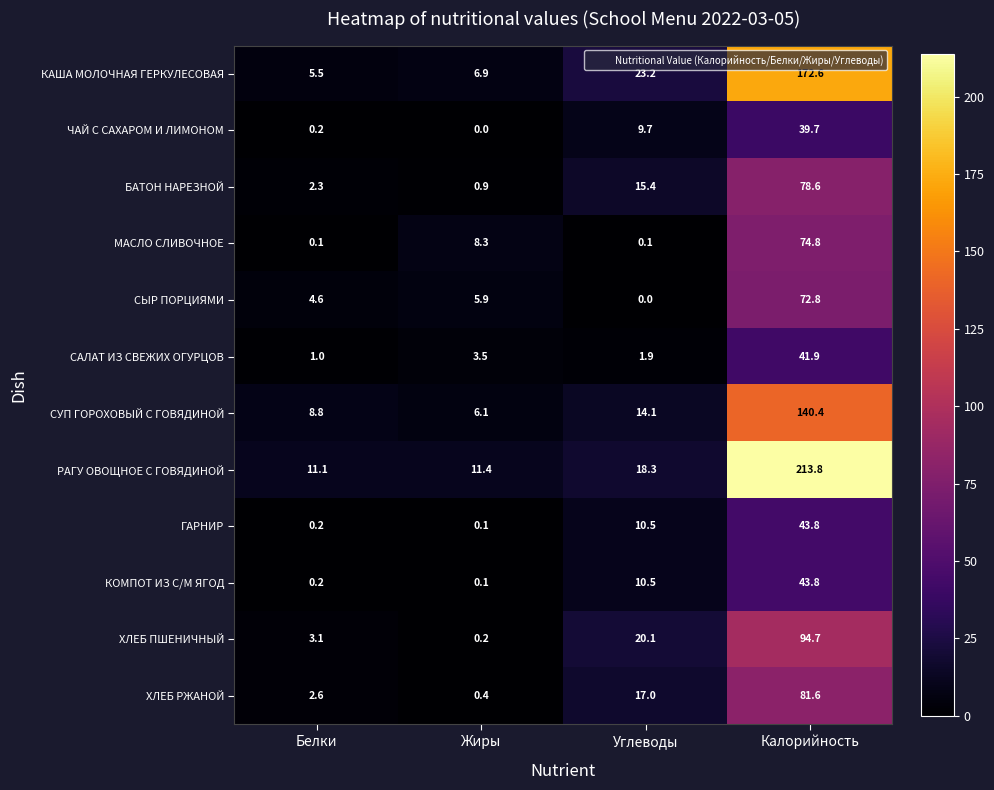

What is the difference between the highest and lowest values at Углеводы?

23.2